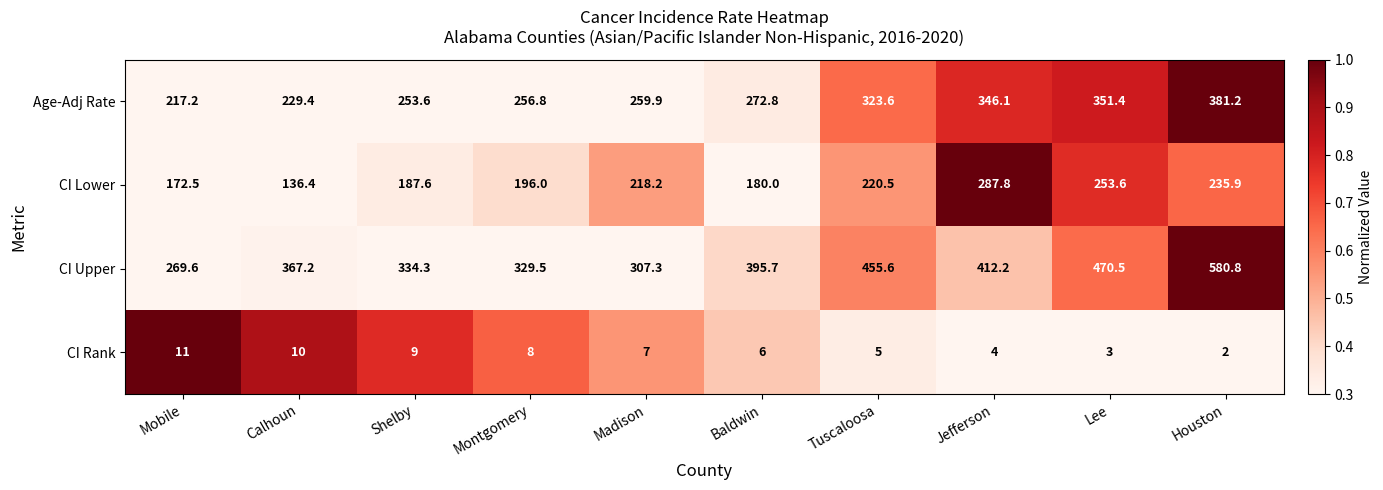

At which category is the sum across all series the highest?

Houston